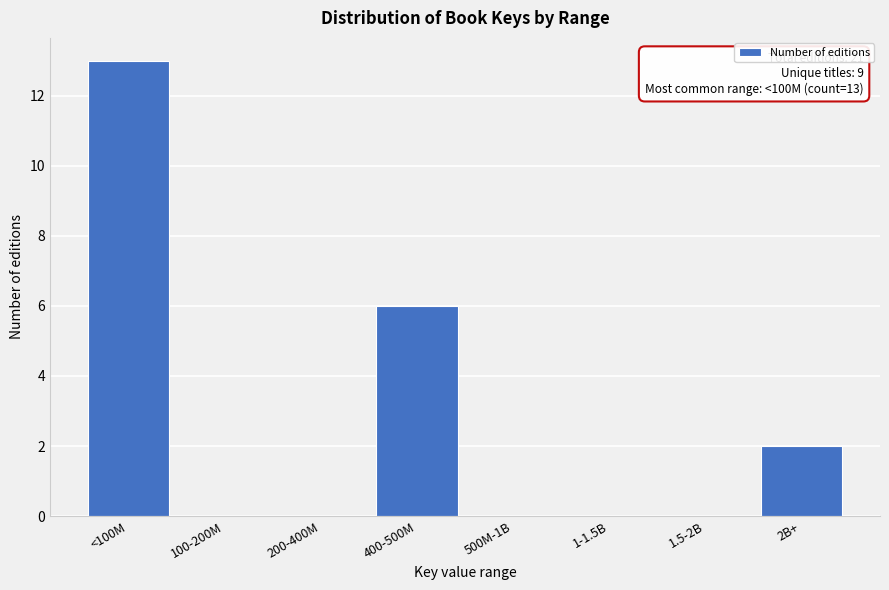

Reading right to left, what are all the values shown in this chart?

2B+=2	1.5-2B=0	1-1.5B=0	500M-1B=0	400-500M=6	200-400M=0	100-200M=0	<100M=13